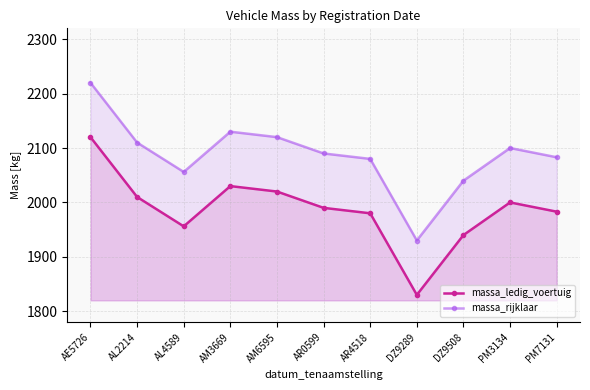

Where is the first local minimum for massa_ledig_voertuig?

AL4589